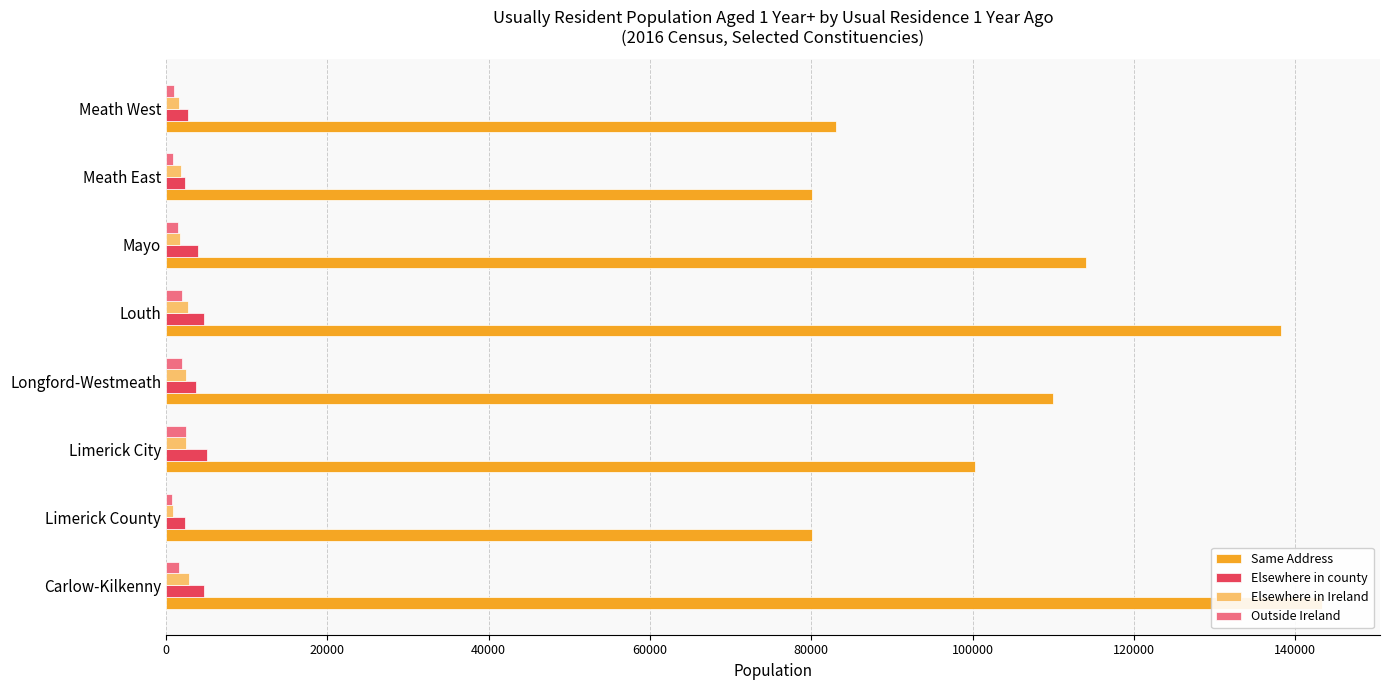

How many data points in Same Address are above 110028?

3